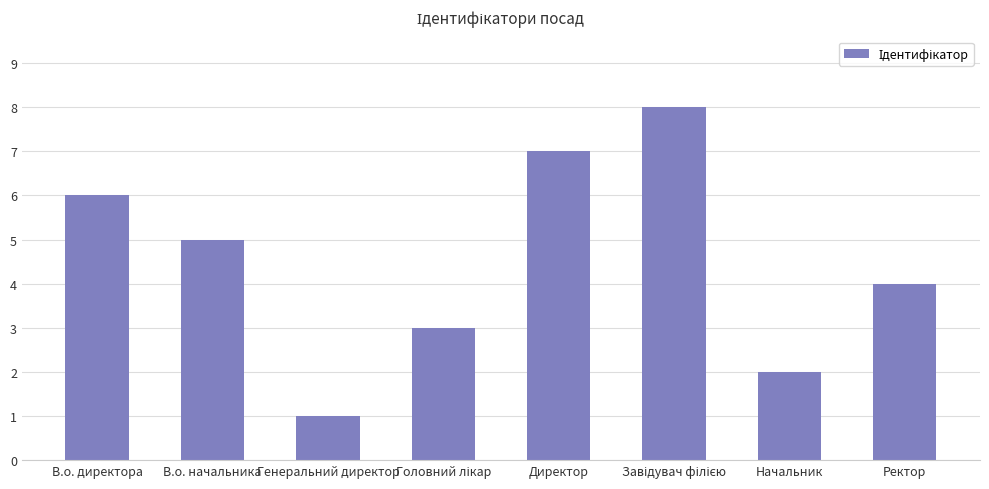

What is the change in value from В.о. начальника to Директор?

+2